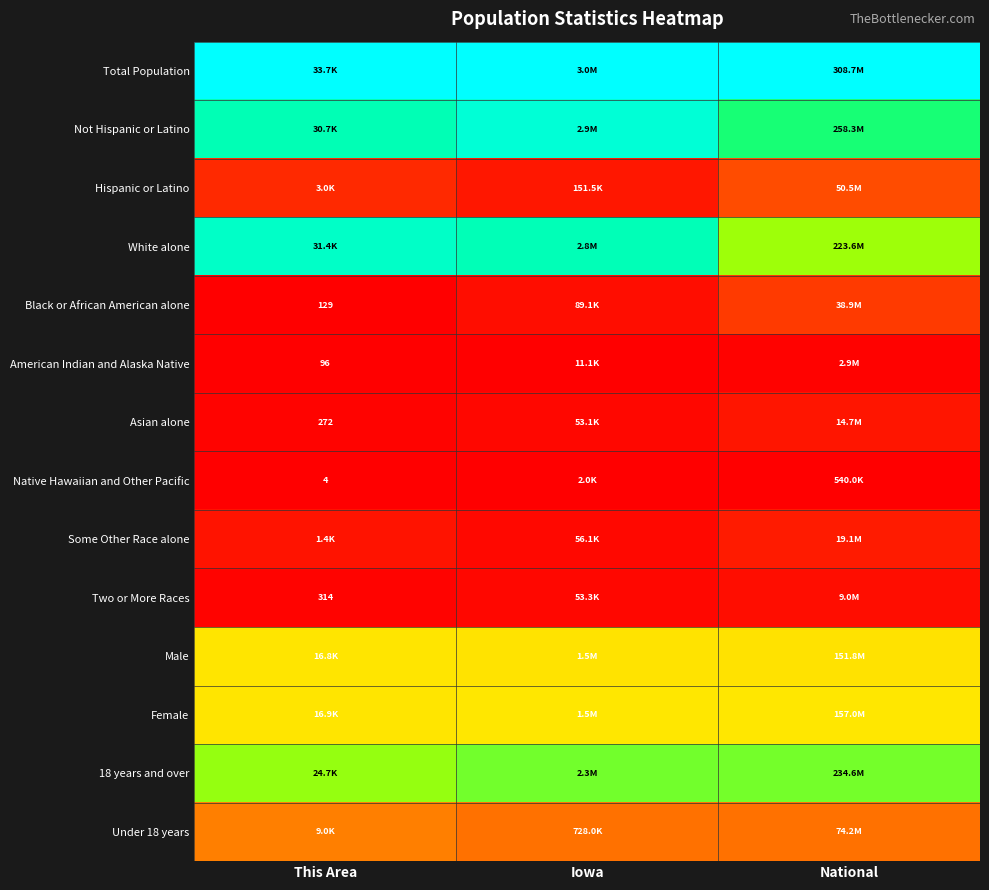

Which label corresponds to the smallest value in the chart?

This Area